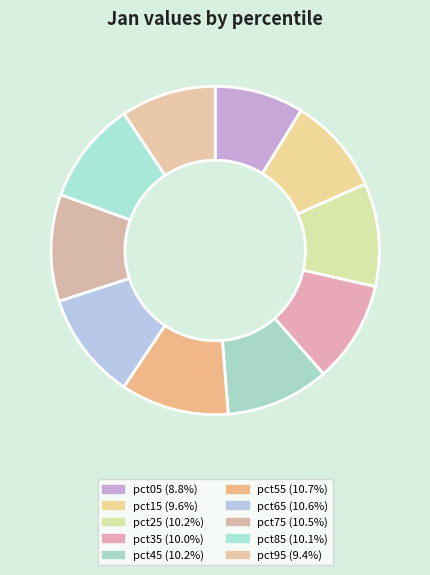

How many segments does this pie chart have?

10